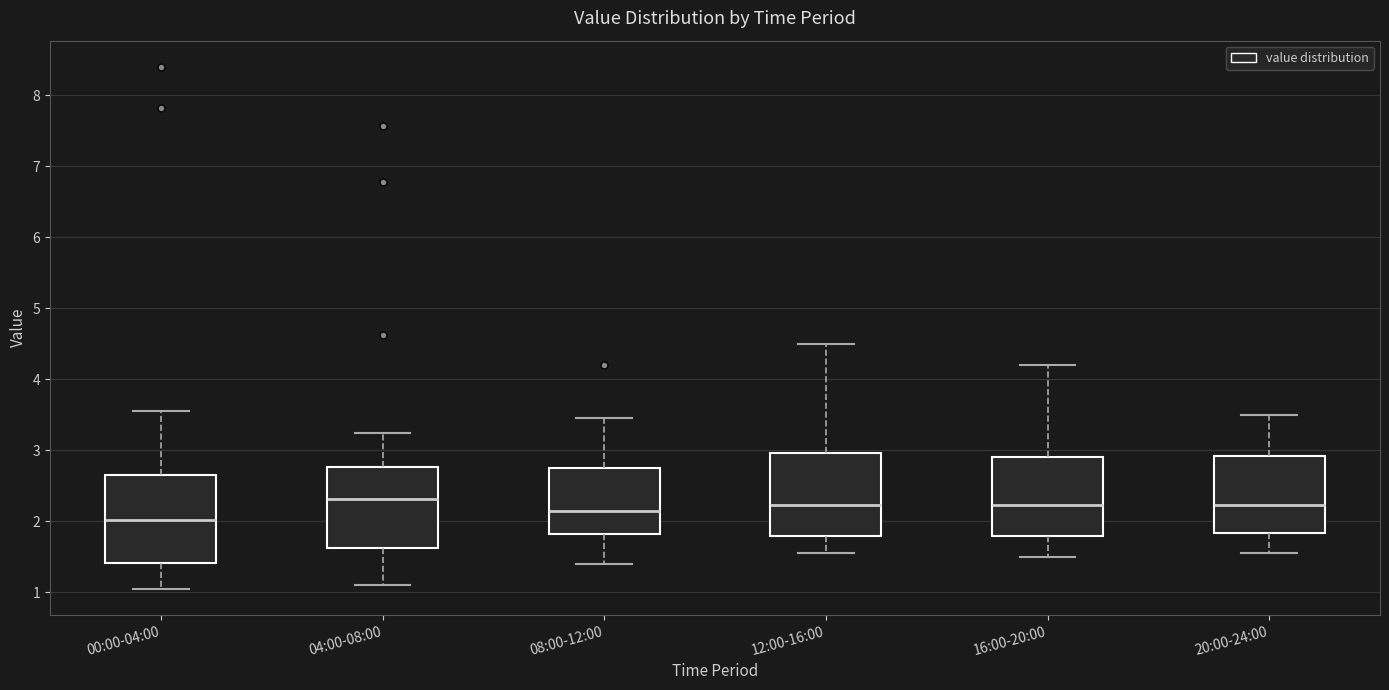

Where does the lower whisker of the box for 04:00-08:00 end on the y-axis? The values are not printed on the chart, so give them approximately, as read against the axis.

1.1